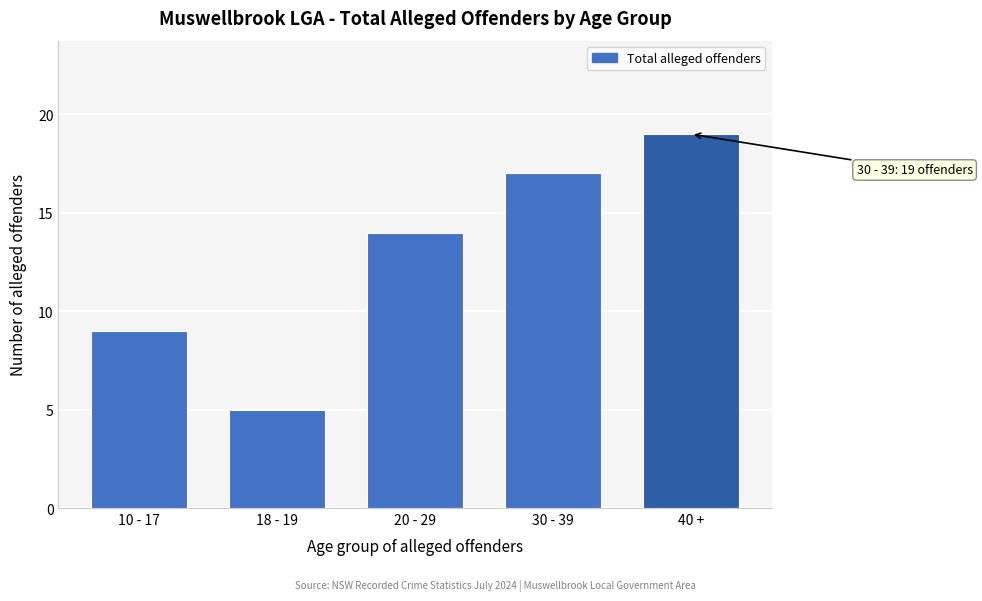

Reading left to right, transcribe all the data shown in this chart.

9	5	14	17	19